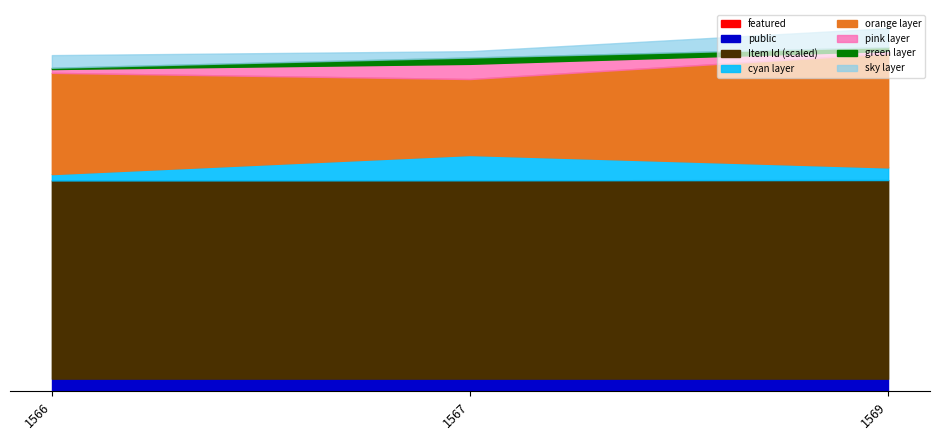

At how many categories does at least one series exceed 307?

3